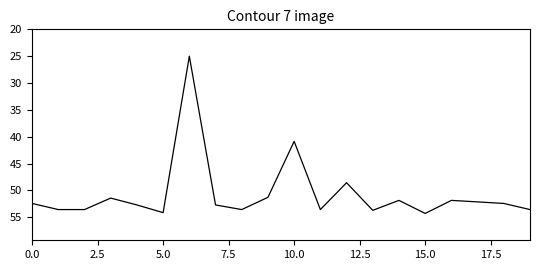

What is the difference between the maximum and minimum values?

29.3